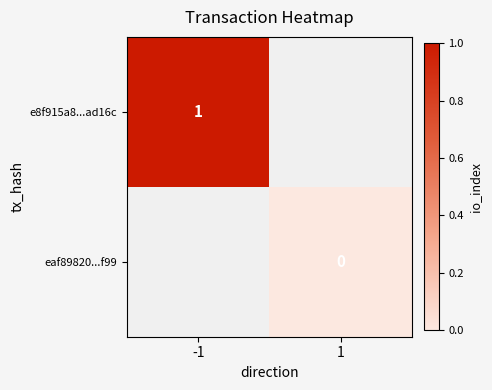

How many data points does each series have?

2